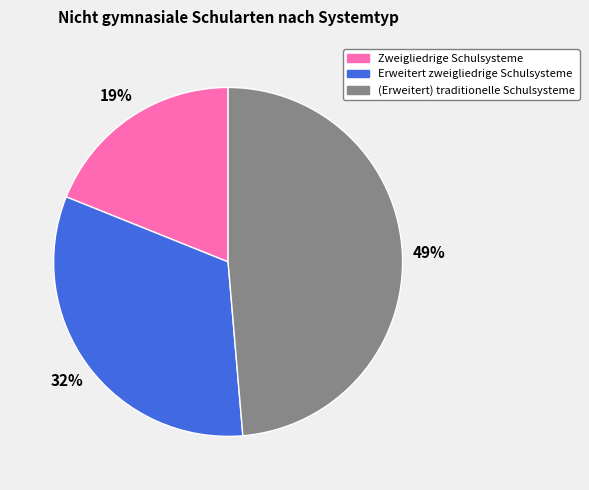

Between Erweitert zweigliedrige Schulsysteme and Zweigliedrige Schulsysteme, which is larger?

Erweitert zweigliedrige Schulsysteme